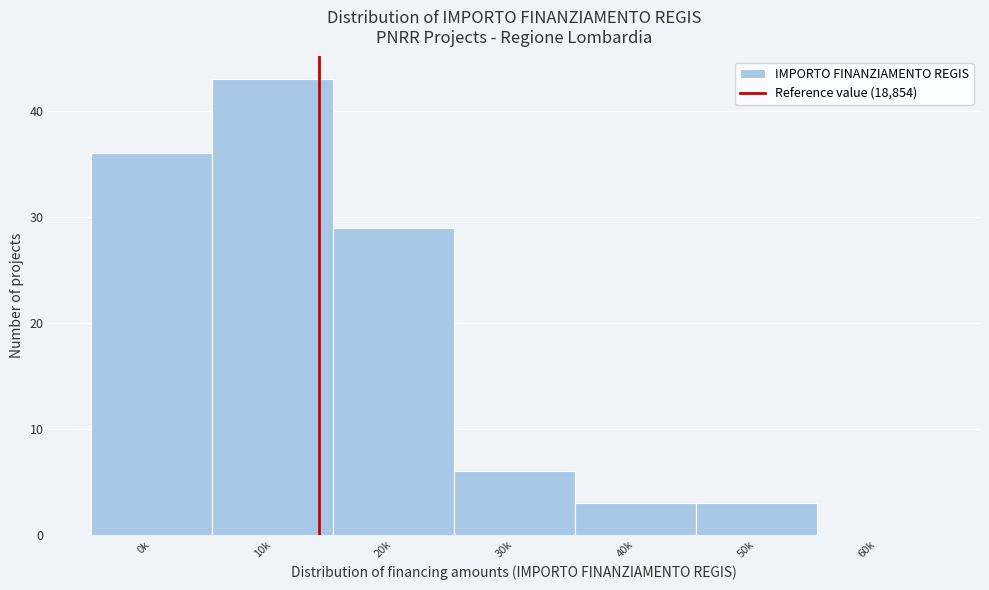

Reading left to right, extract all data points from this chart.

0k=36	10k=43	20k=29	30k=6	40k=3	50k=3	60k=0